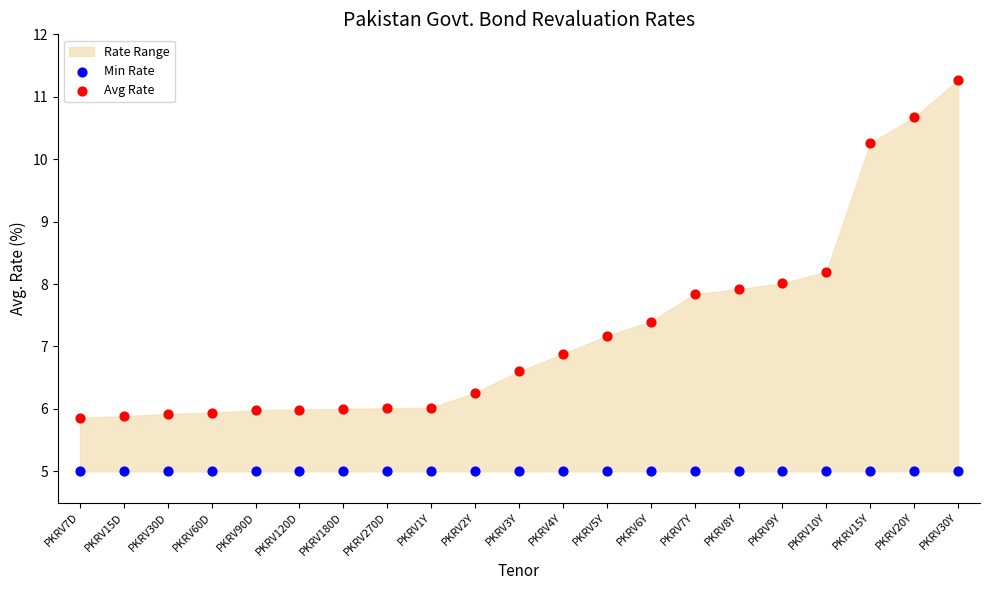

Which series contains the highest Y value?

Avg Rate